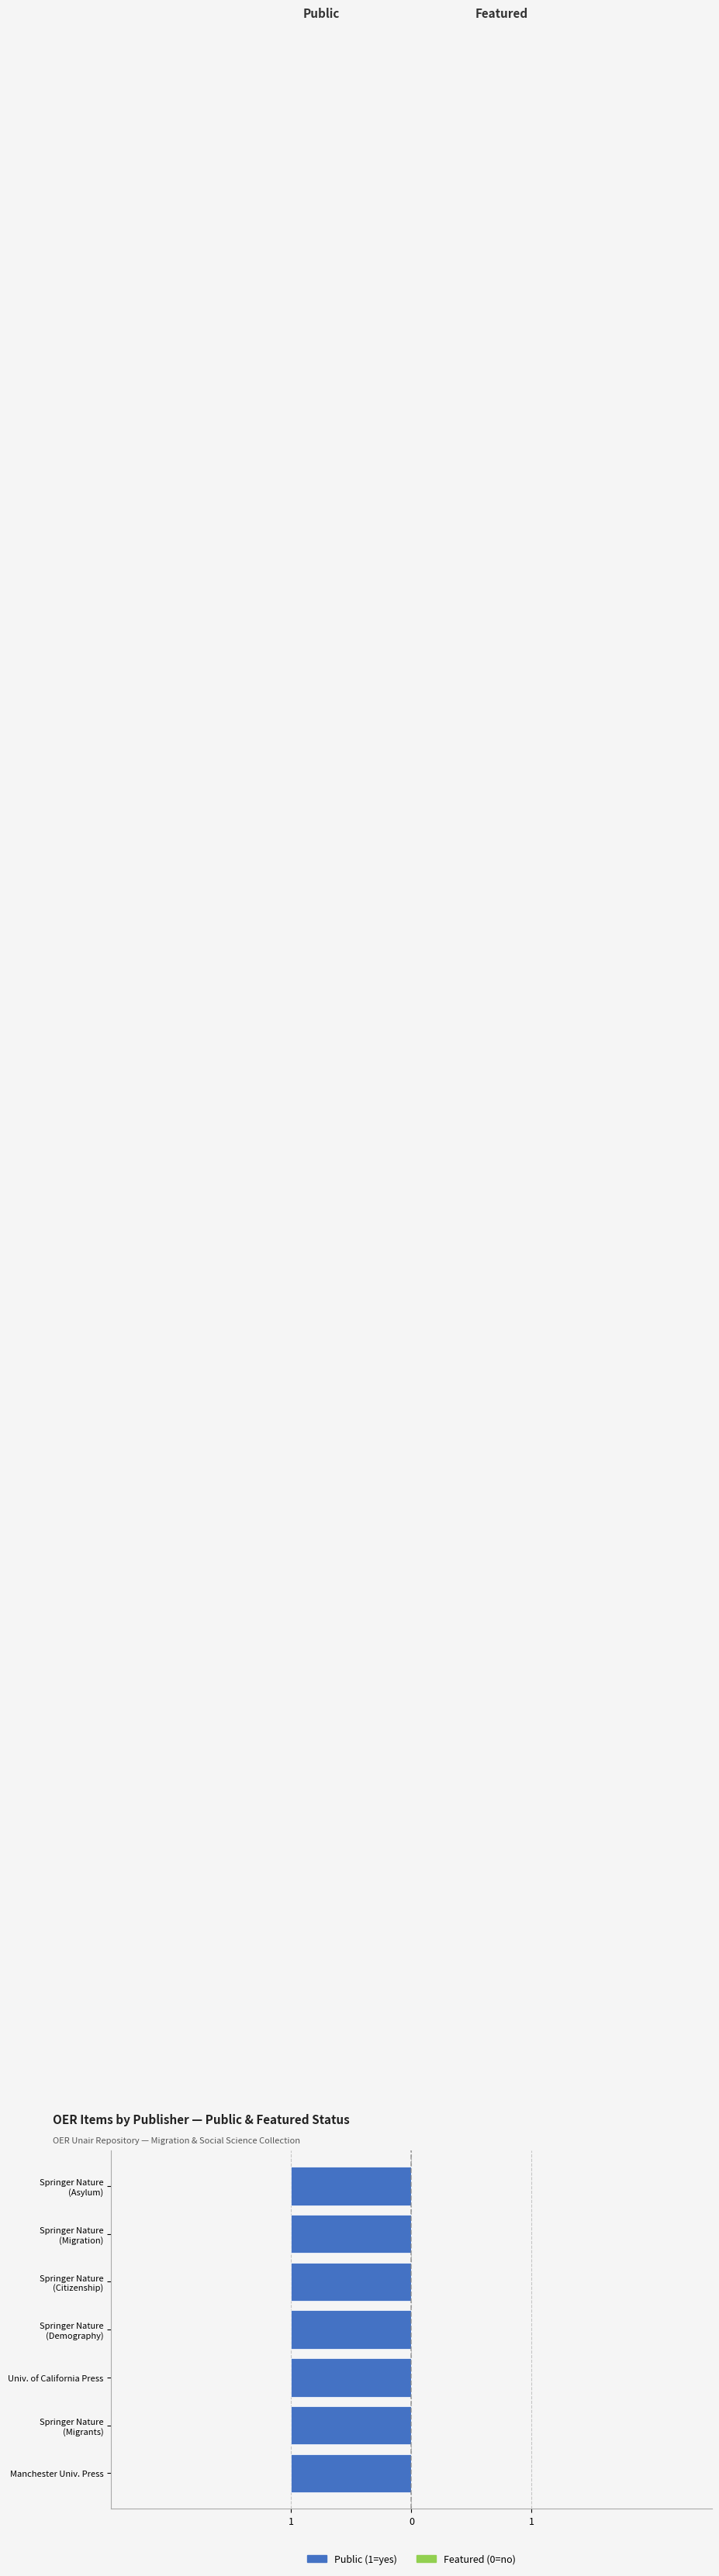

Which category has the lowest value in the public series?

Manchester University Press